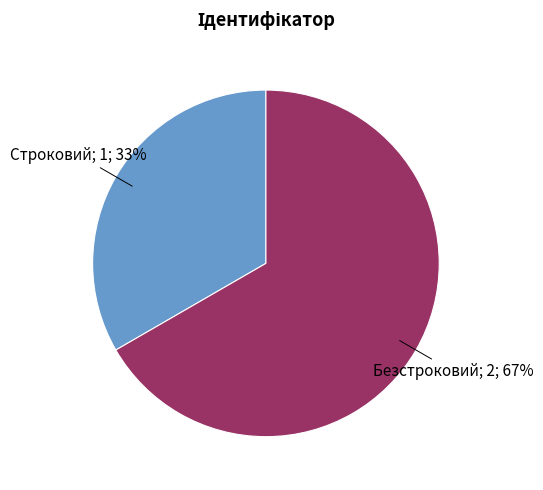

To the nearest percent, what is the average slice percentage?

50%